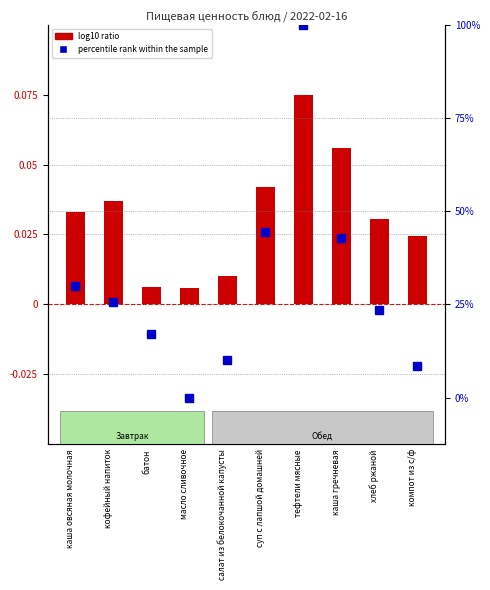

Is it true that log10 ratio equals 0.0 at каша овсяная молочная?

False